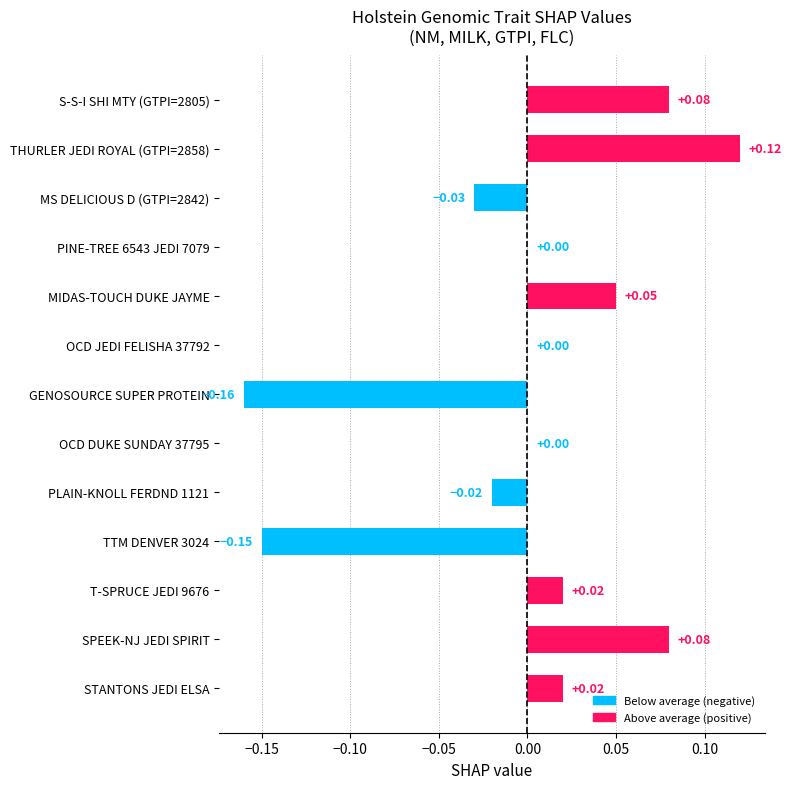

What is the change in value from GENOSOURCE SUPER PROTEIN to OCD DUKE SUNDAY 37795?

+0.2